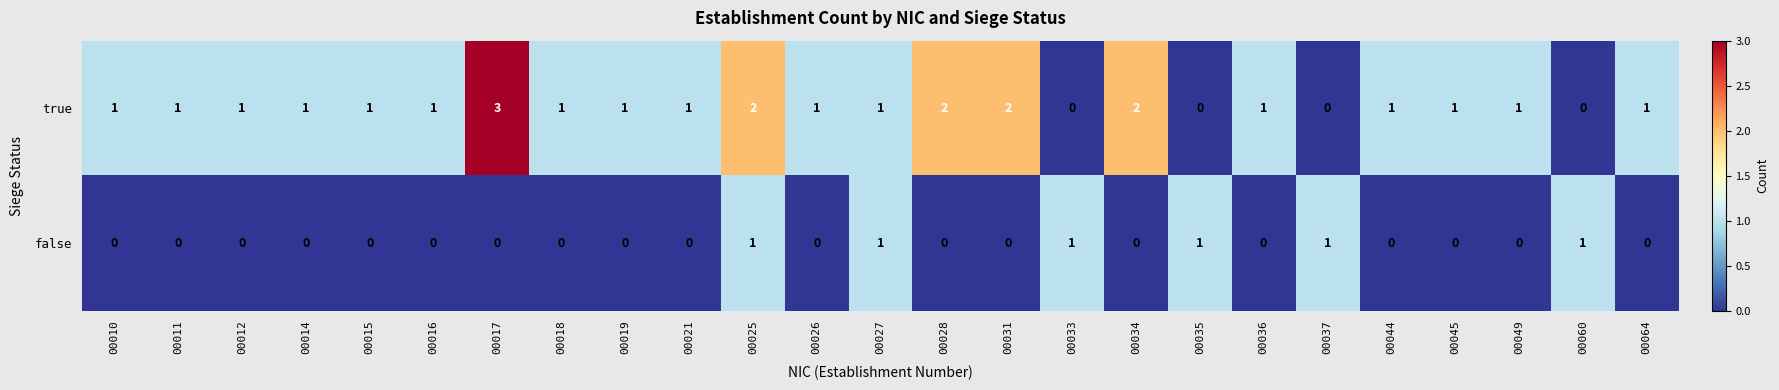

Is the value of false at 00049 greater than the value of true at 00011?

No